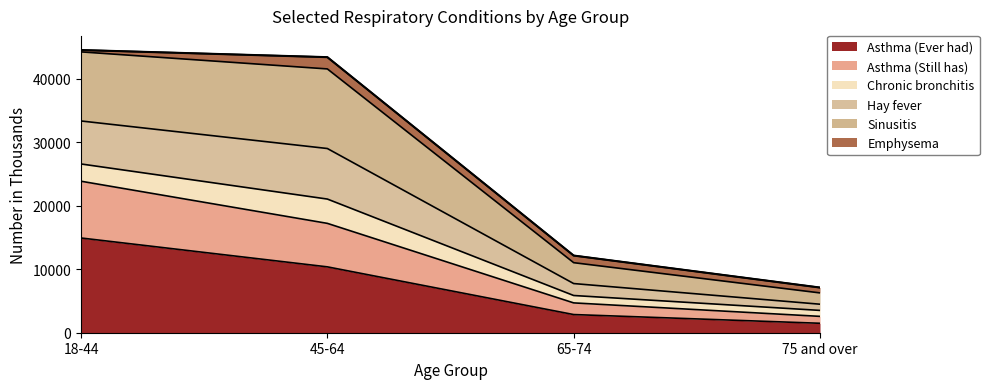

True or false: Asthma (Ever had) has a value of 2863 at 65-74.

True